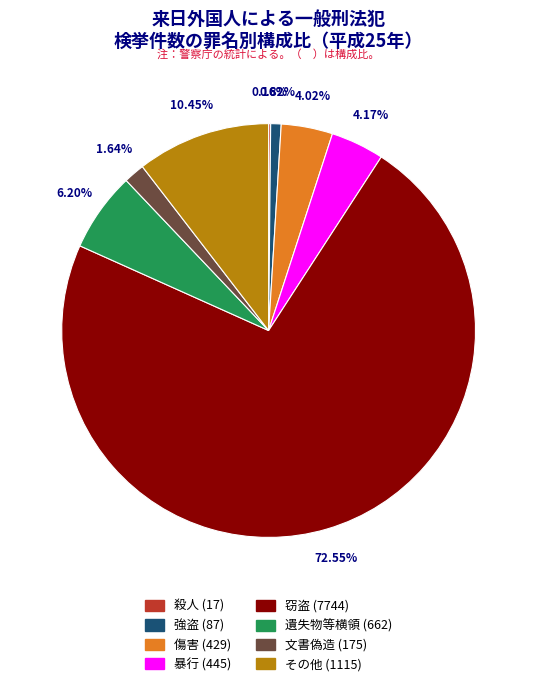

What is the ratio of the value at 強盗 to the value at その他?

0.1